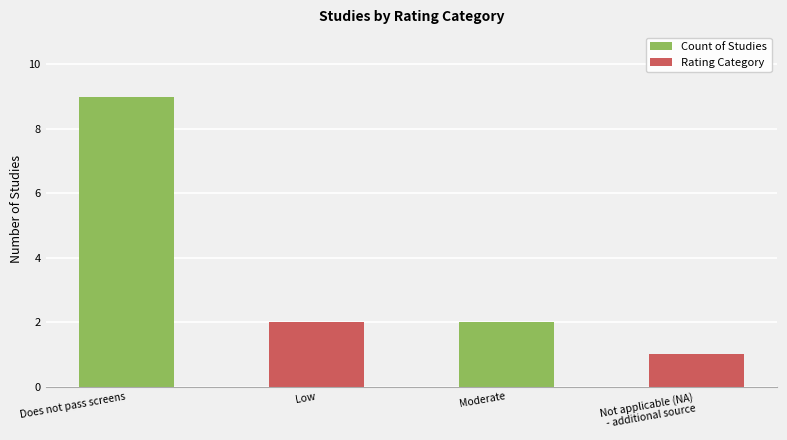

The chart shows a value of 9 at Does not pass screens. True or false?

True